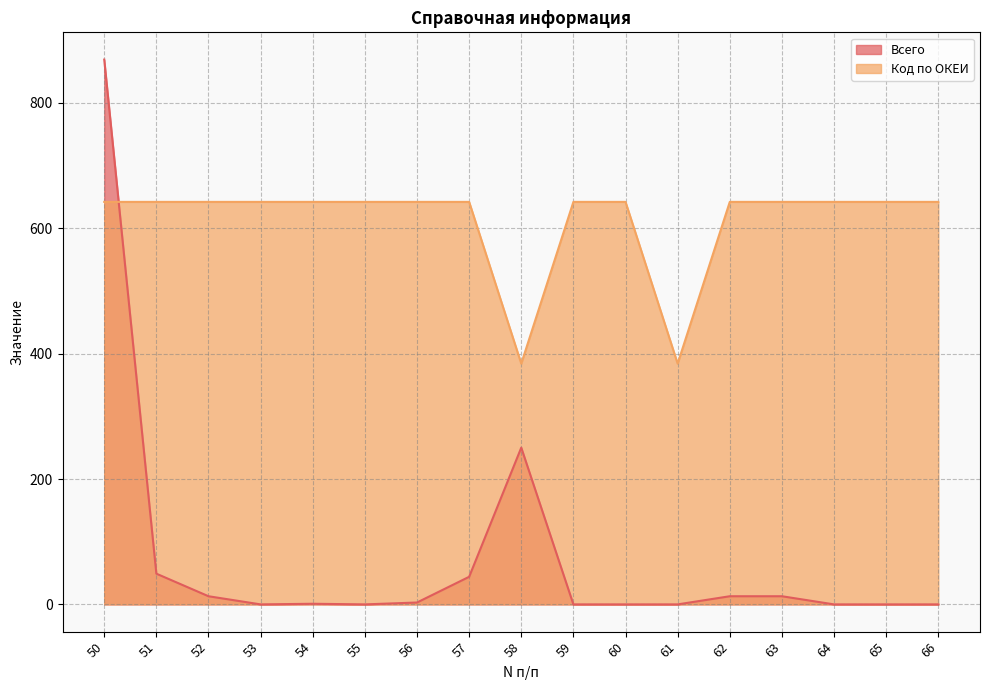

How many values in the Всего series exceed 1?

8